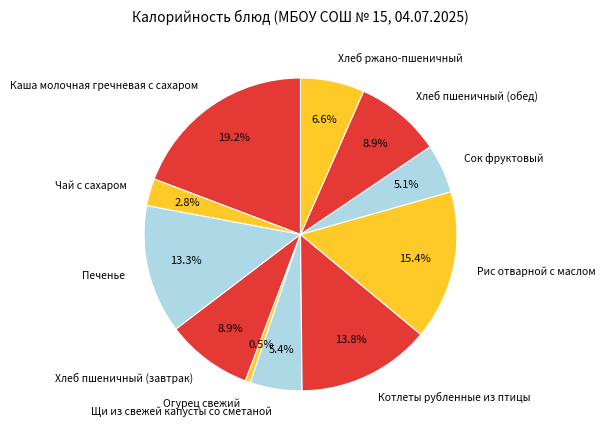

To the nearest percent, what is the average slice percentage?

9%